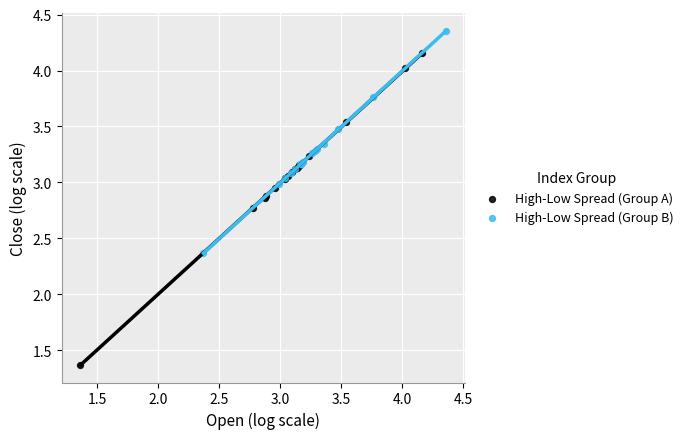

Which series reaches the maximum Y coordinate?

High-Low Spread (Group B)